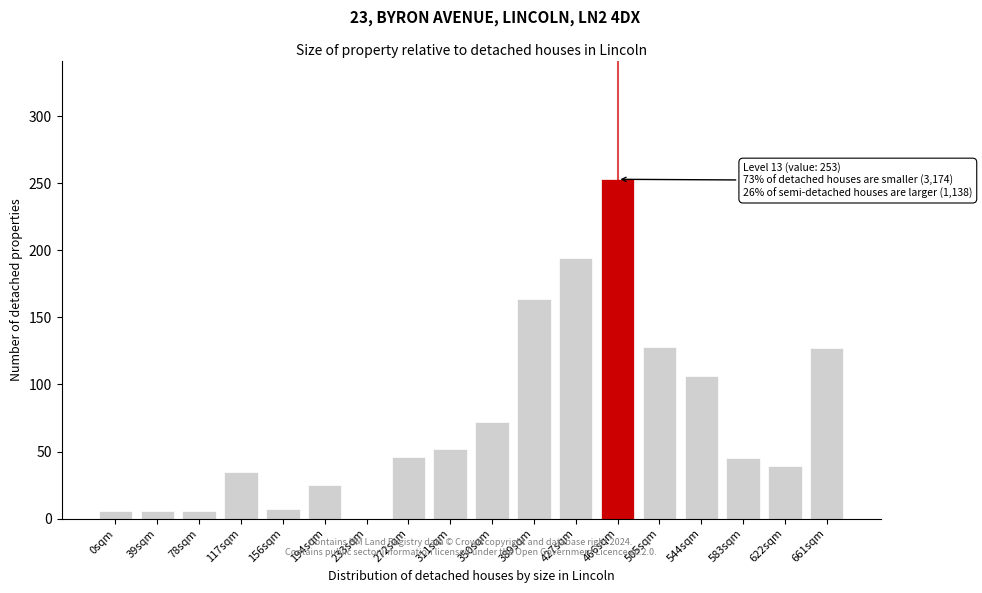

What is the sum of the values at 311sqm and 156sqm?

59